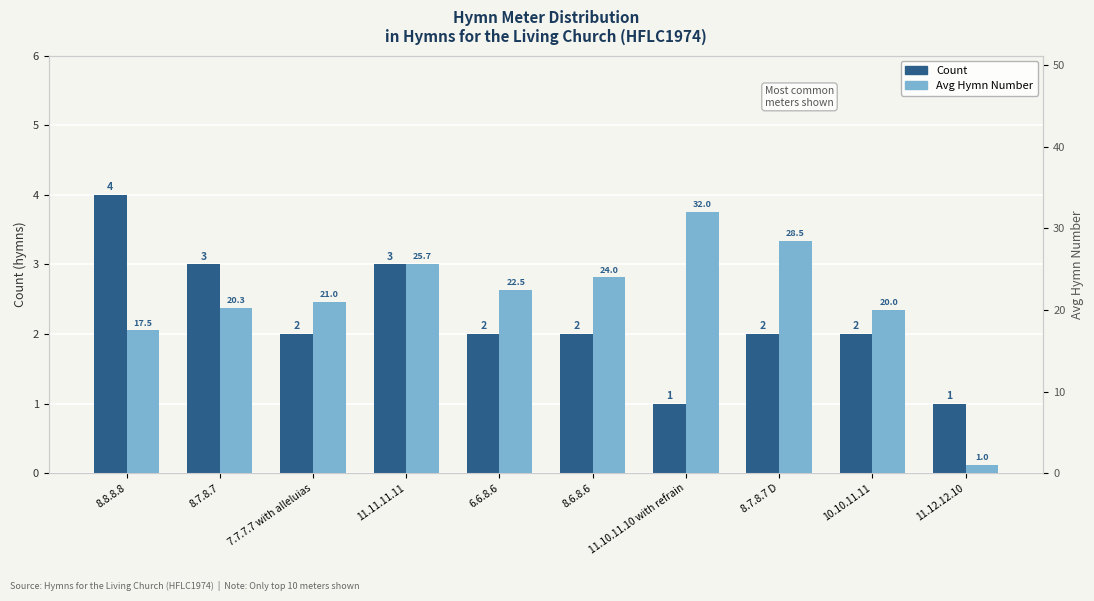

Between 8.7.8.7 and 11.10.11.10 with refrain, which is larger?

8.7.8.7